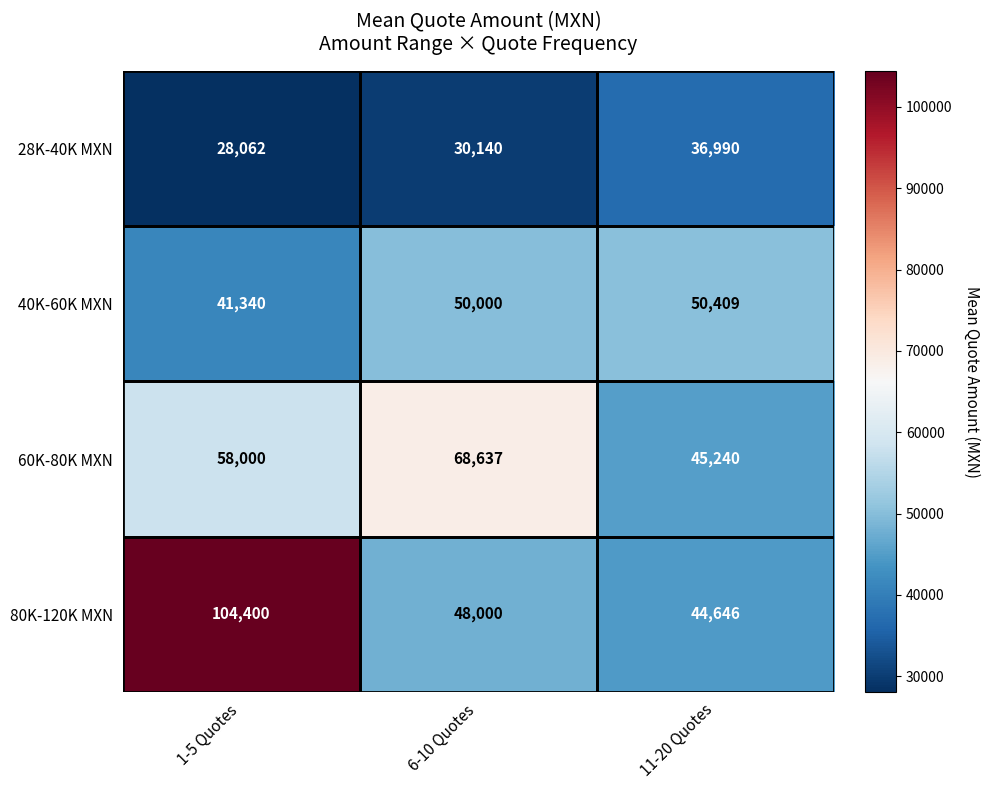

Which series has the largest total across all categories?

80K-120K MXN